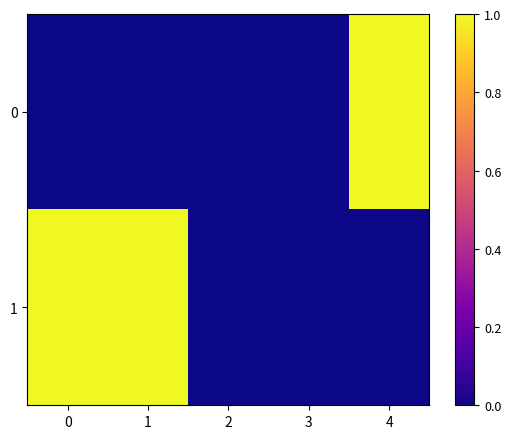

Which has a higher value, 1 or 0?

1